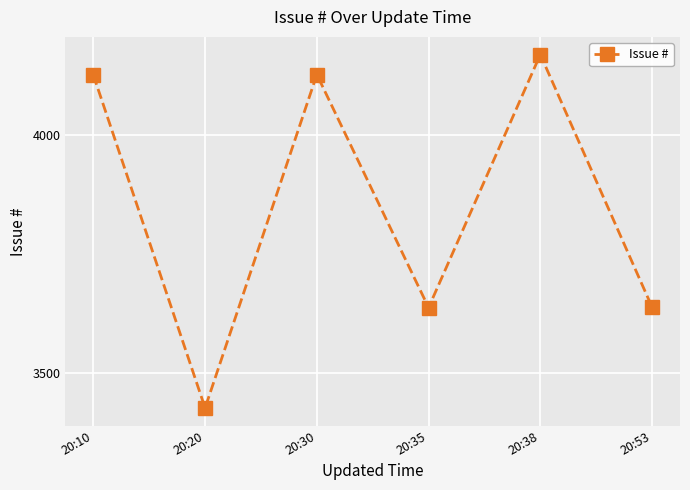

What is the smallest value displayed?

3427